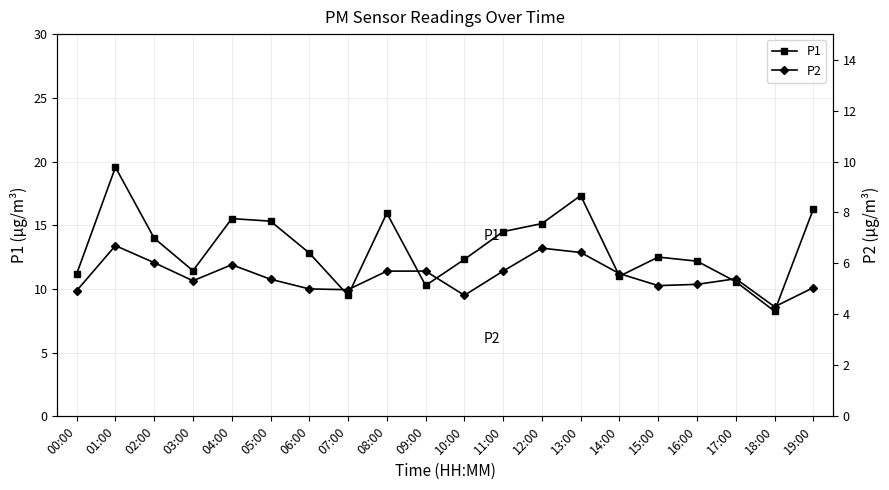

Which series changed the most between 11:00 and 18:00?

P1